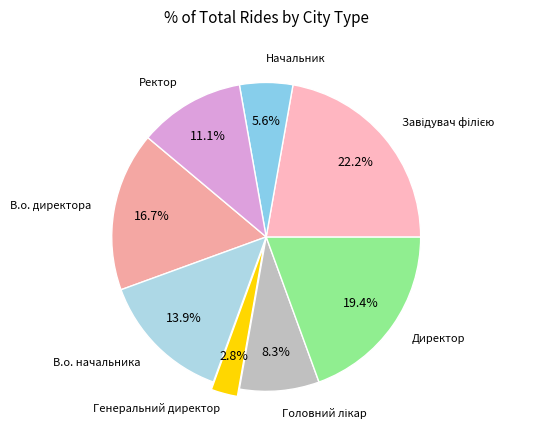

How many segments does this pie chart have?

8